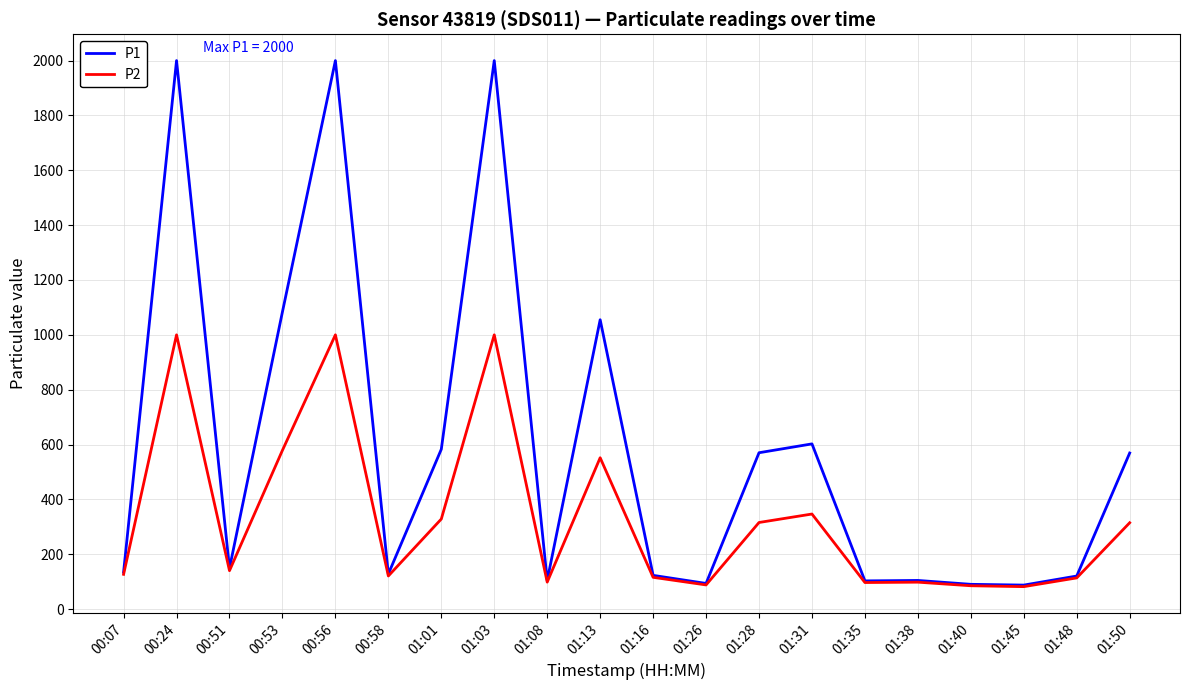

Which series has the widest spread of values?

P1